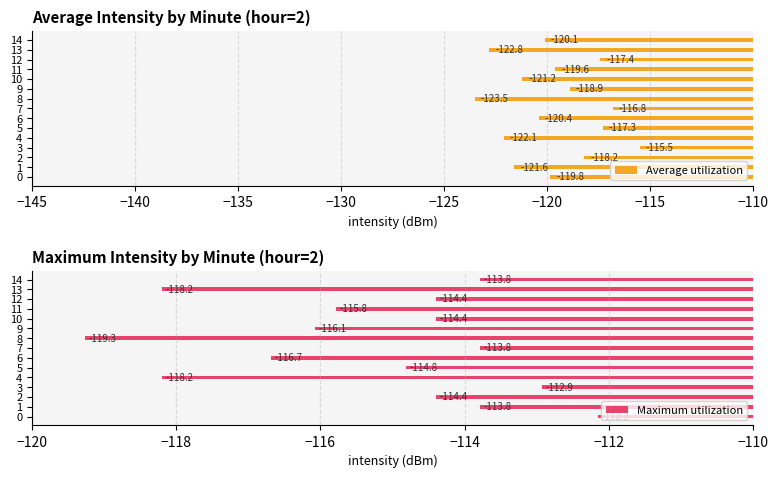

Rank the categories by Average utilization value from lowest to highest.

8, 13, 4, 1, 10, 6, 14, 0, 11, 9, 2, 12, 5, 7, 3